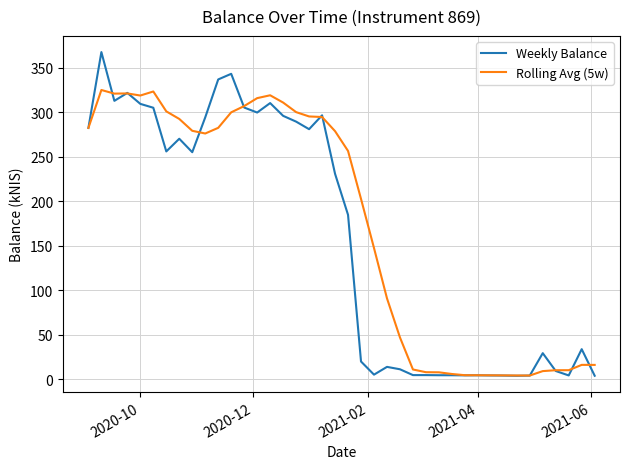

Which series has the widest spread of values?

Weekly Balance